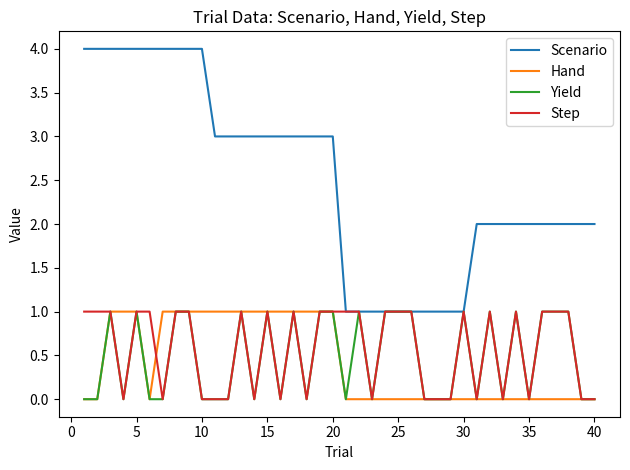

Reading left to right, extract all data points from this chart.

Scenario: 4	4	4	4	4	4	4	4	4	4	3	3	3	3	3	3	3	3	3	3	1	1	1	1	1	1	1	1	1	1	2	2	2	2	2	2	2	2	2	2
Hand: 0	0	1	1	1	0	1	1	1	1	1	1	1	1	1	1	1	1	1	1	0	0	0	0	0	0	0	0	0	0	0	0	0	0	0	0	0	0	0	0
Yield: 0	0	1	0	1	0	0	1	1	0	0	0	1	0	1	0	1	0	1	1	0	1	0	1	1	1	0	0	0	1	0	1	0	1	0	1	1	1	0	0
Step: 1	1	1	0	1	1	0	1	1	0	0	0	1	0	1	0	1	0	1	1	1	1	0	1	1	1	0	0	0	1	0	1	0	1	0	1	1	1	0	0